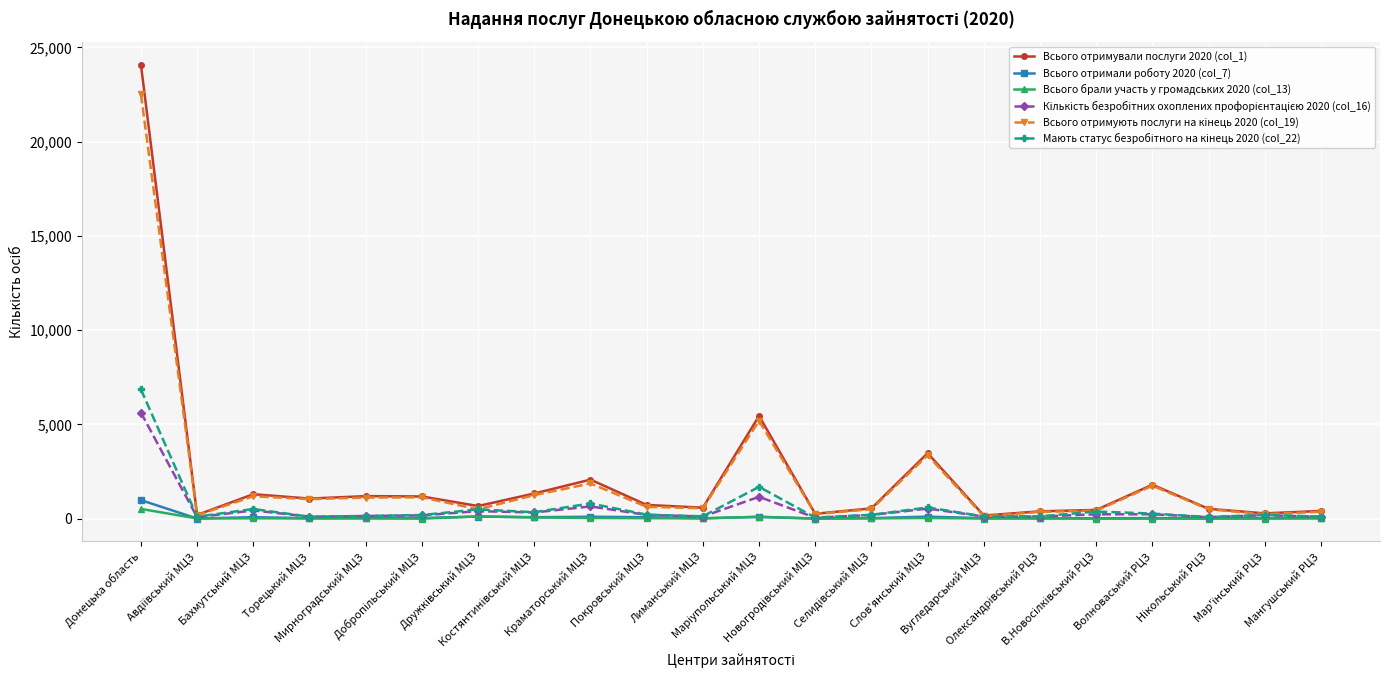

Which series has the largest range (max minus min)?

Всього отримували послуги 2020 (col_1)